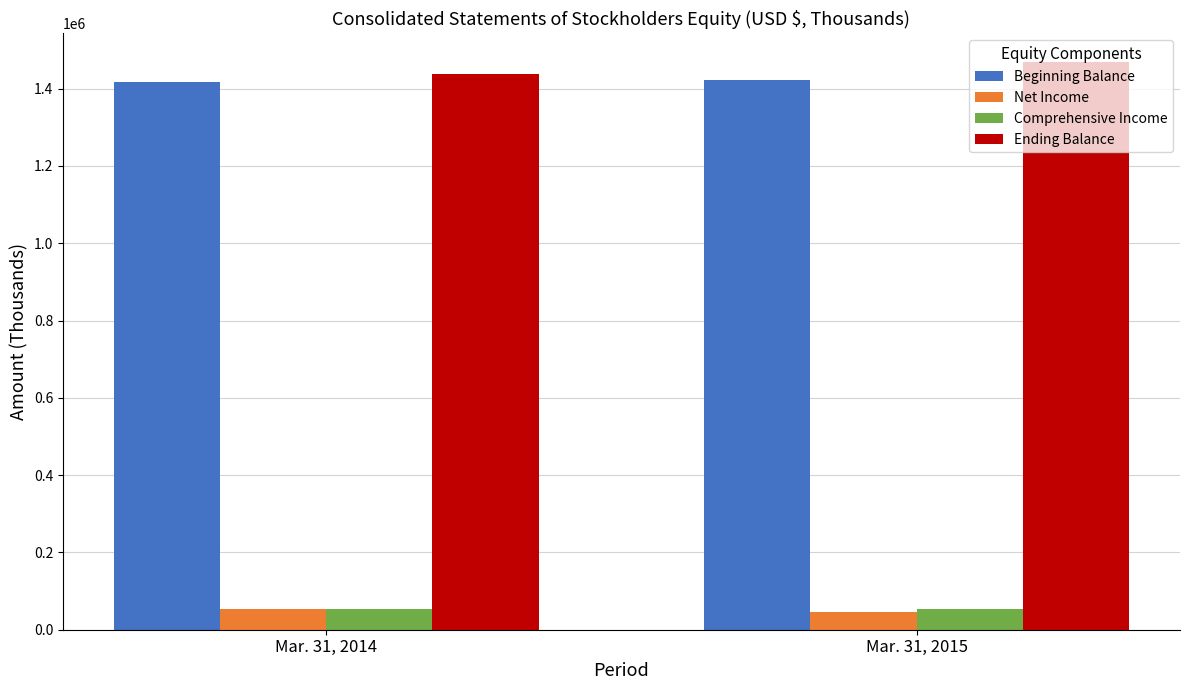

What are all the series names shown in the legend?

Beginning Balance, Net Income, Comprehensive Income, Ending Balance